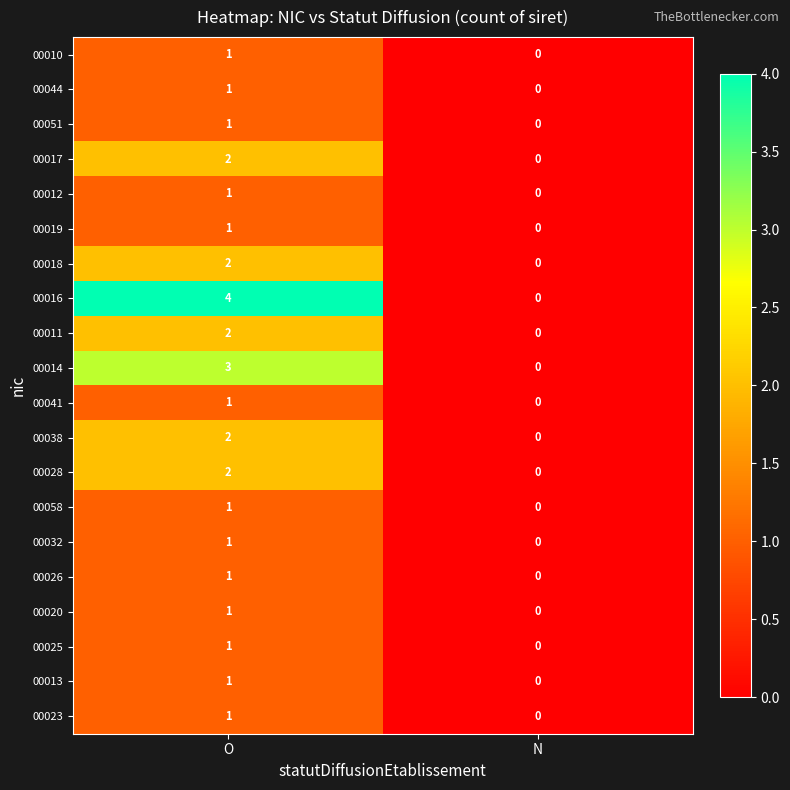

Which category has the lowest value across all series?

N